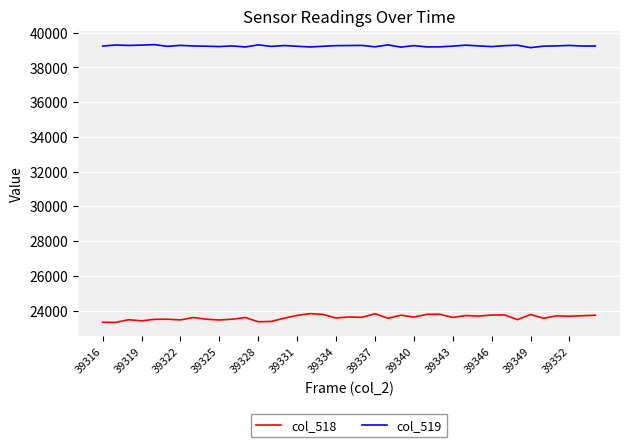

What is the lowest value of the col_519 series?

39139